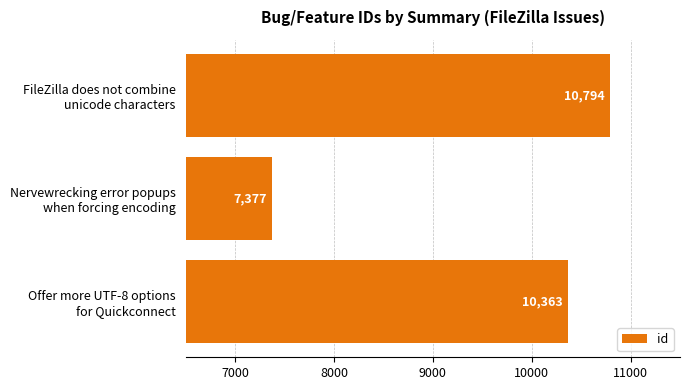

Count the values in the range 7377 to 10794.

3